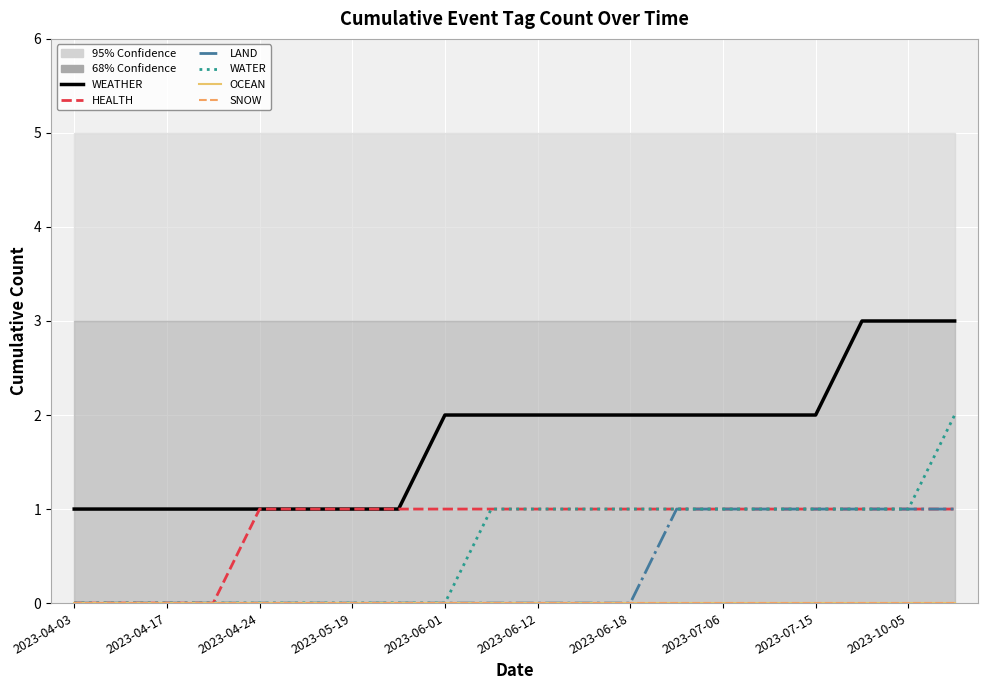

Rank the series by their maximum value, from highest to lowest.

WEATHER, WATER, HEALTH, LAND, OCEAN, SNOW